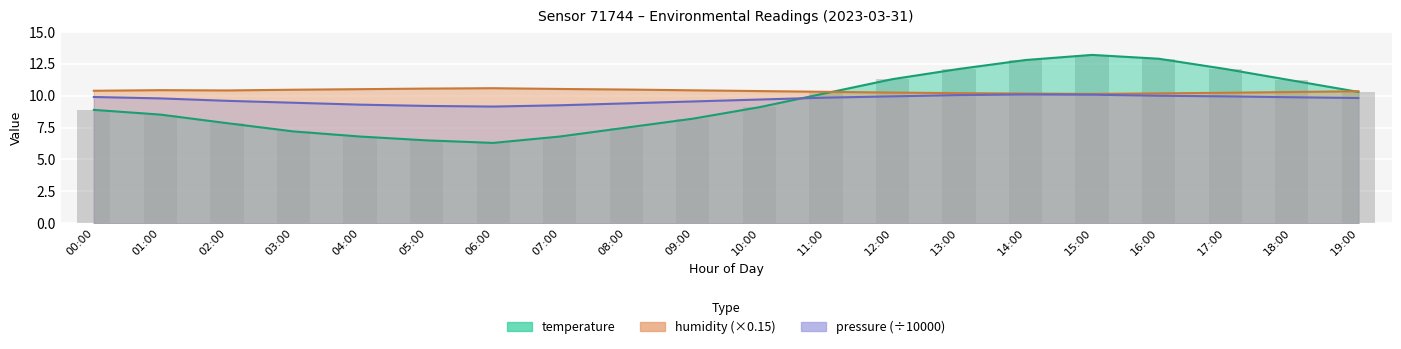

True or false: humidity has a value of 10.3 at 11:00.

True